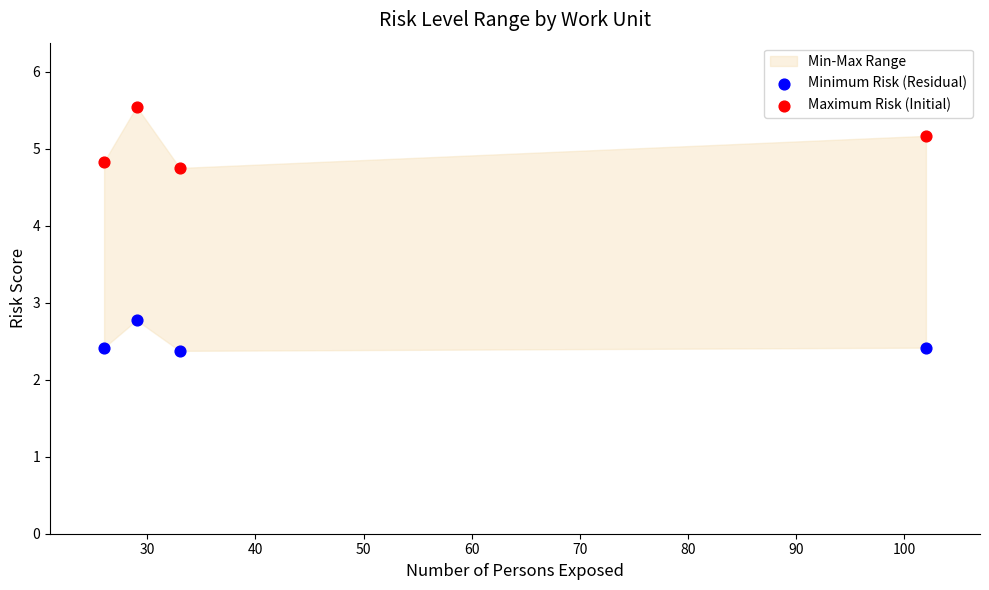

Which series contains the highest Y value?

Maximum Risk (Initial)